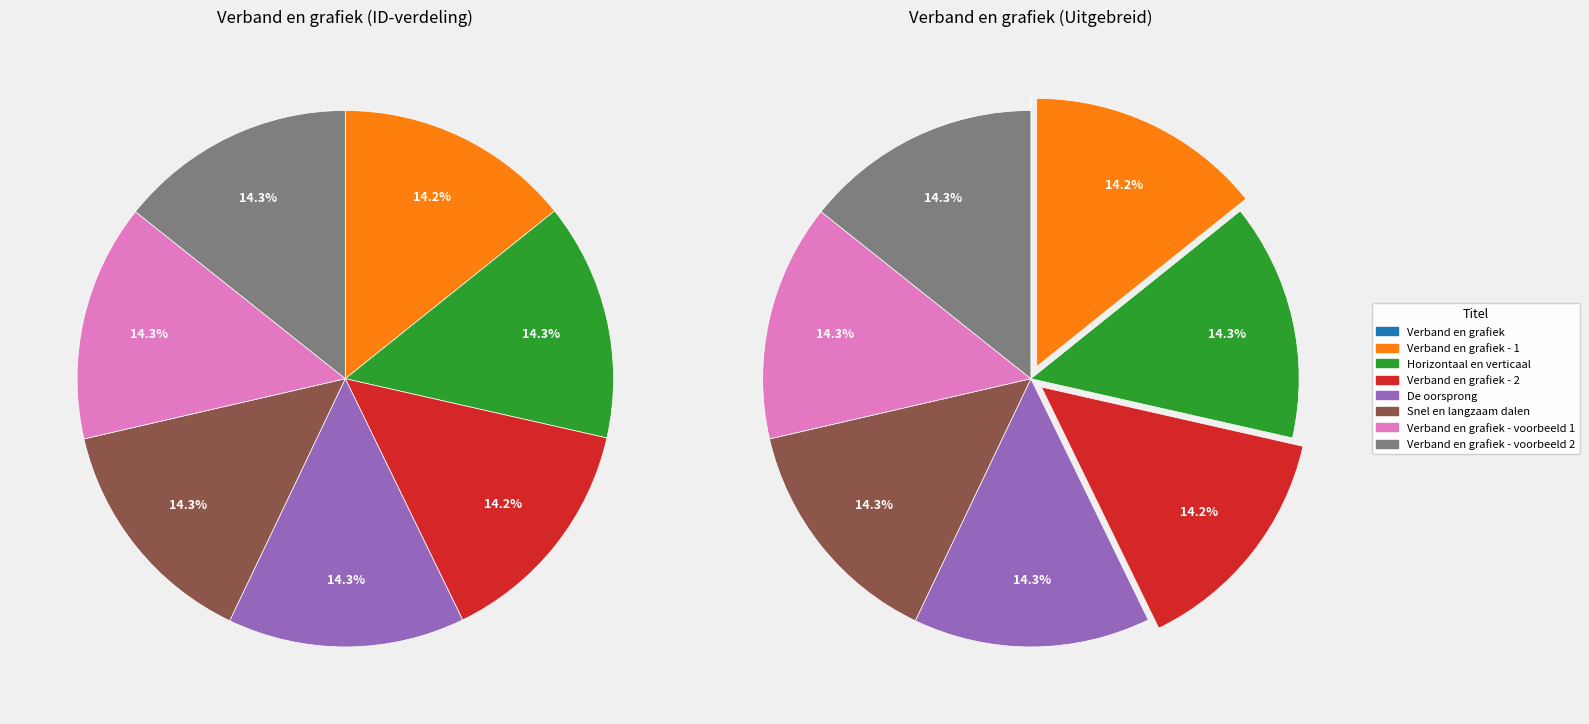

What is the smallest slice in the pie chart?

Verband en grafiek